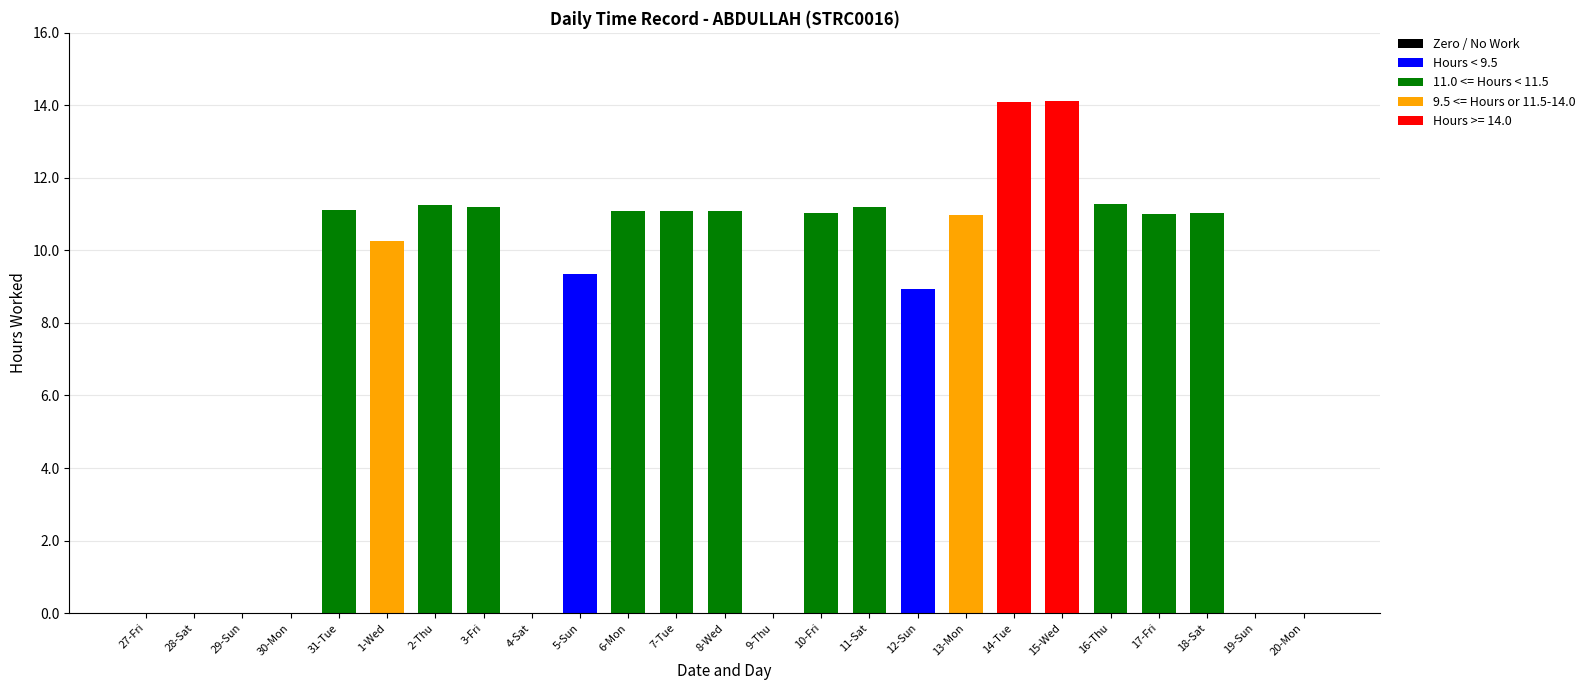

Which category has the lowest value in the Low (Hours Worked) series?

27-Fri